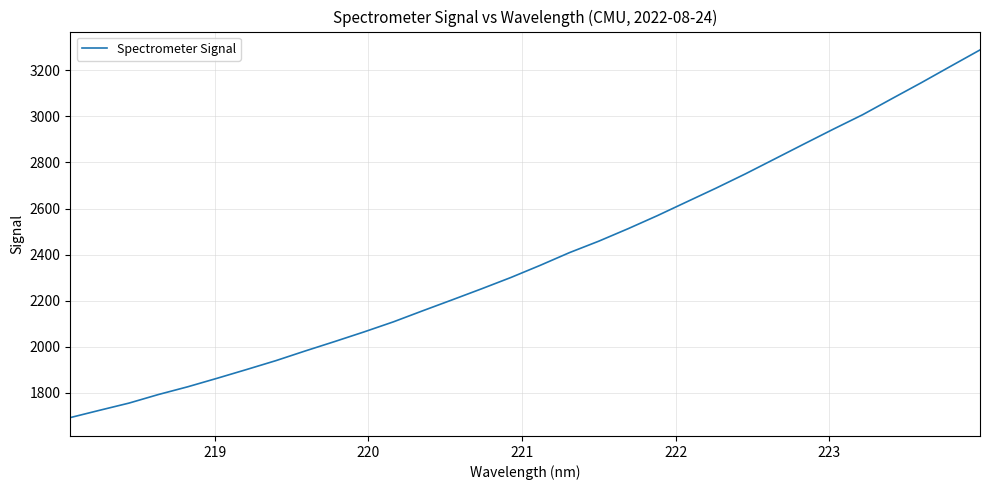

What is the difference between the maximum and minimum values?

1596.8